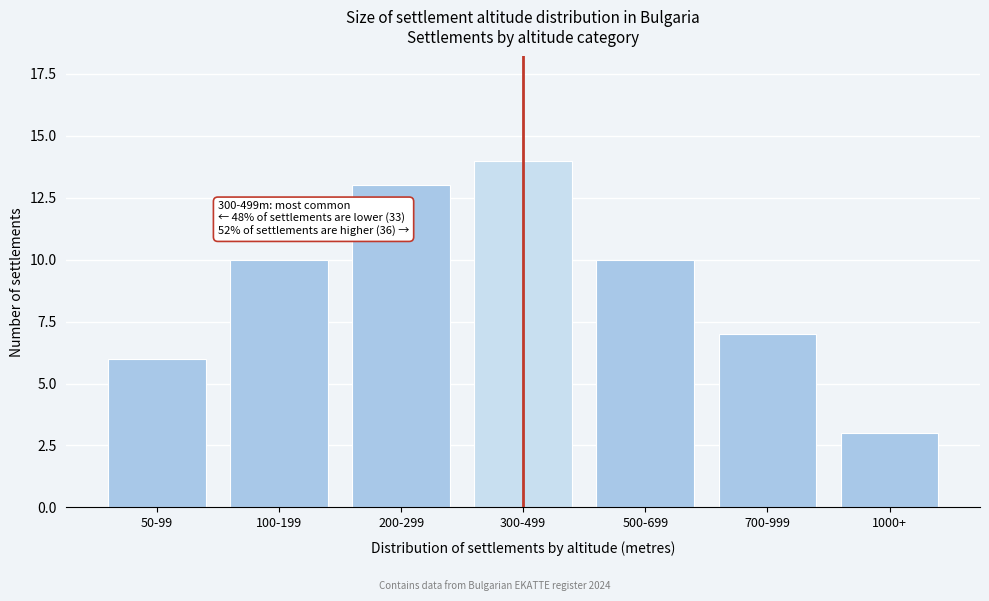

Reading left to right, what are all the values shown in this chart?

6	10	13	14	10	7	3